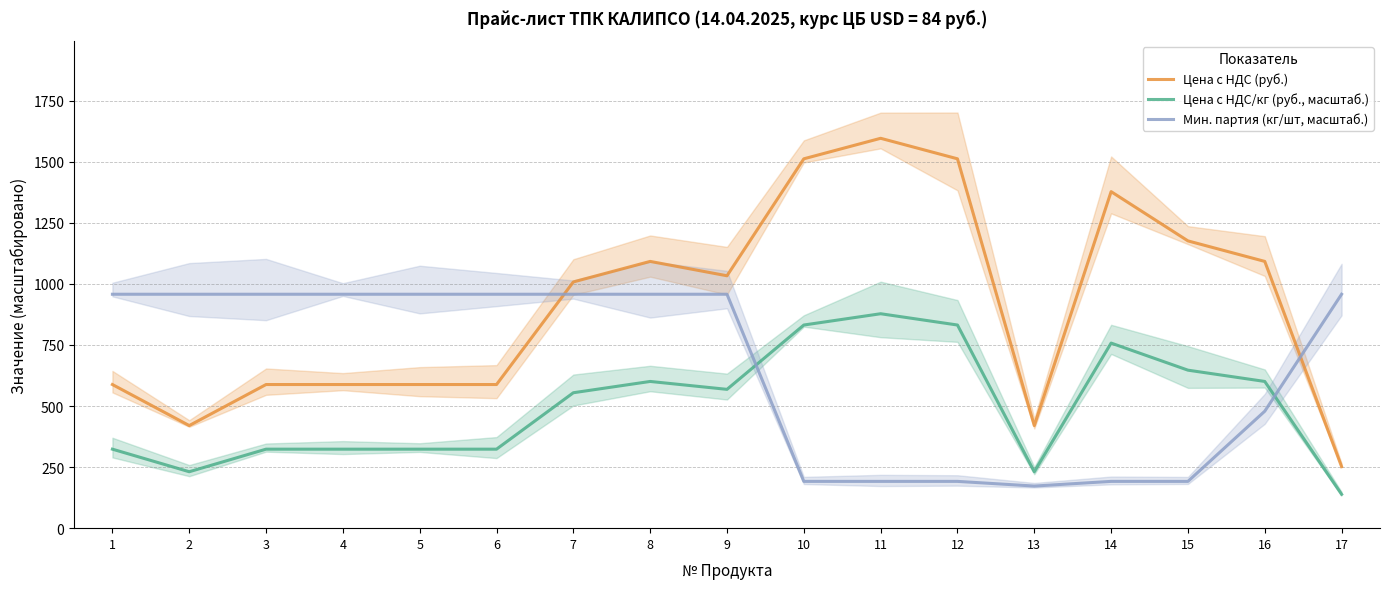

Rank the series by their maximum value, from lowest to highest.

Цена с НДС/кг (руб., масштаб.), Мин. партия (кг/шт, масштаб.), Цена с НДС (руб.)